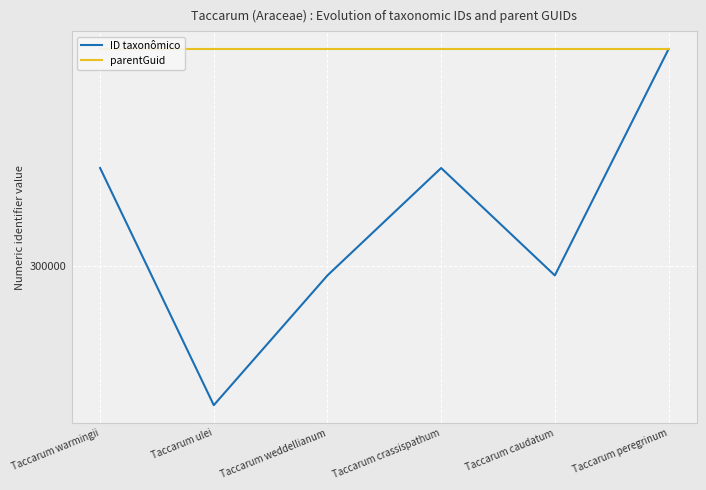

What is the label of the 6th point from the right?

Taccarum warmingii